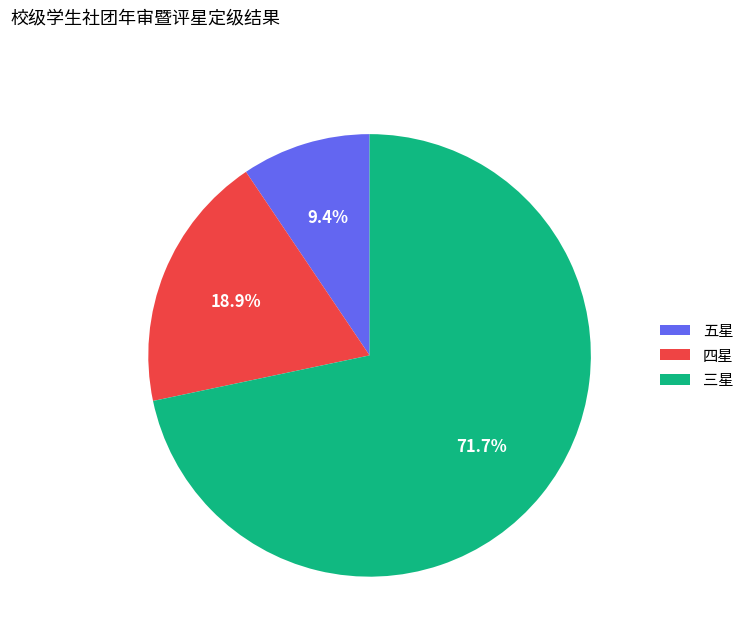

Which has a higher value, 三星 or 四星?

三星